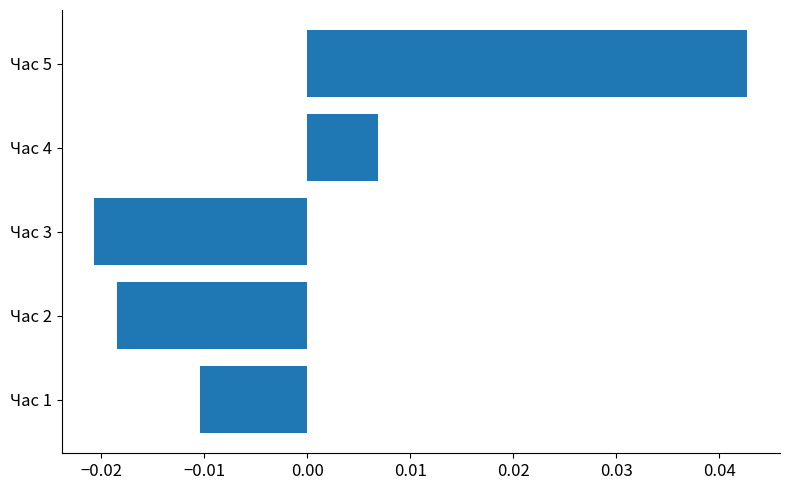

What is the difference between the maximum and minimum values?

0.1